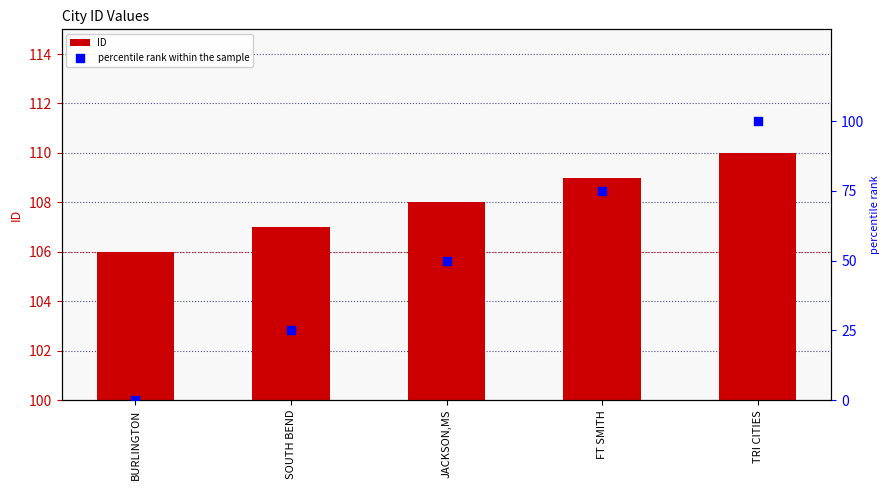

Which series has the largest total across all categories?

ID